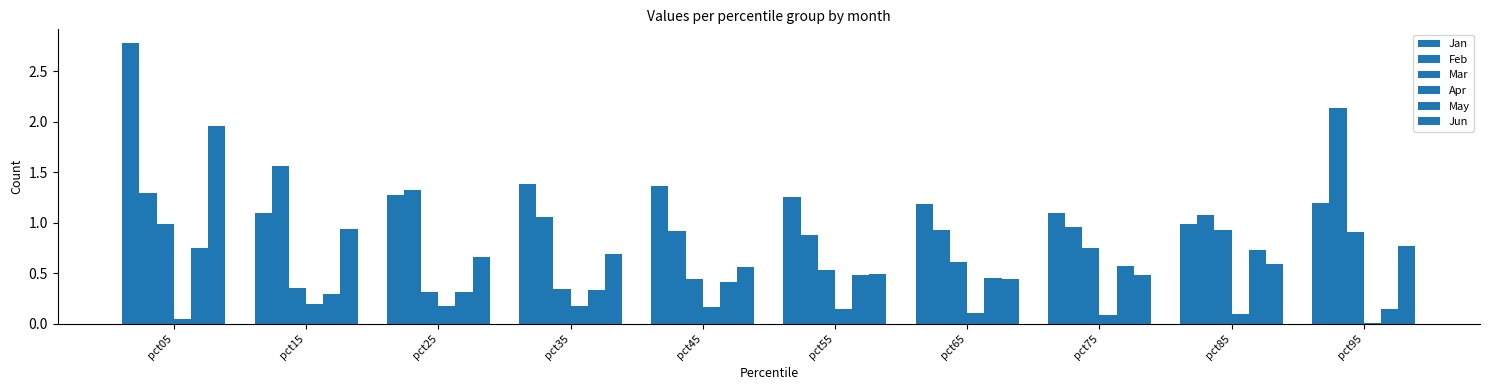

What is the sum of the Jun values at pct85 and pct25?

1.3